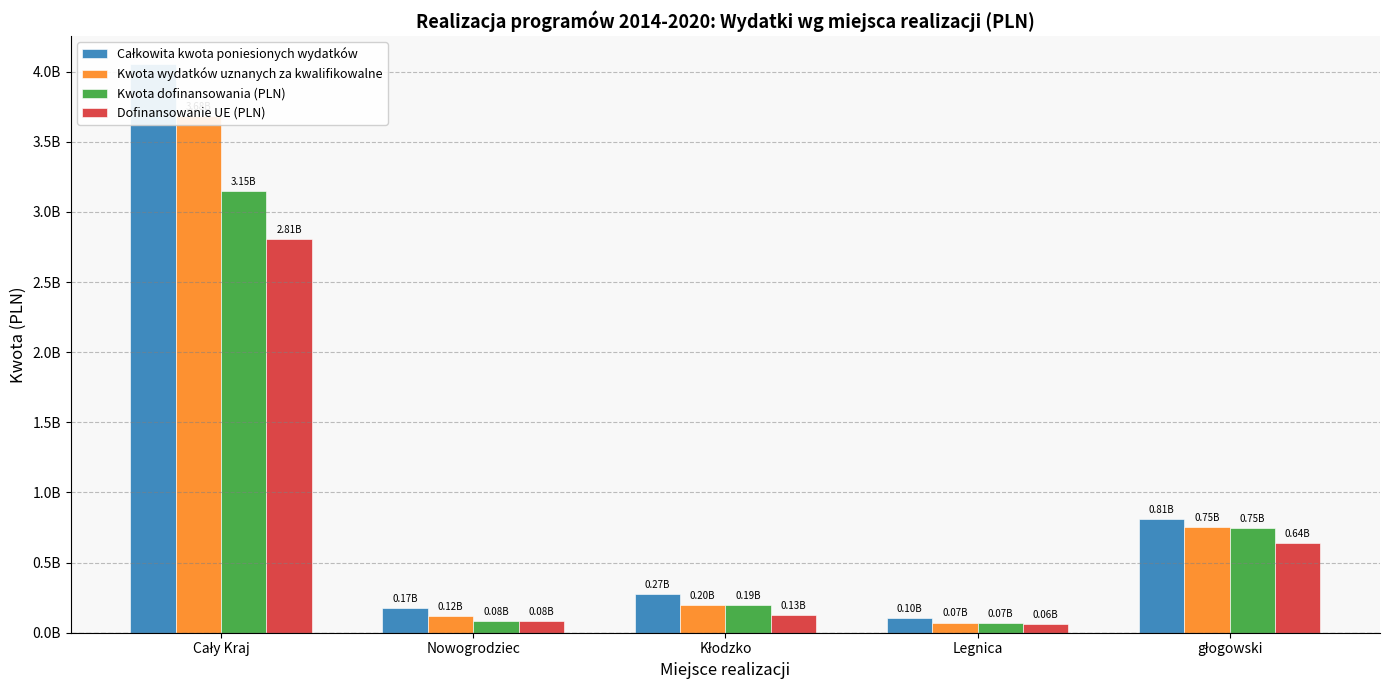

What is the sum of the Kwota dofinansowania (PLN) values at głogowski and Cały Kraj?

3896150658.3